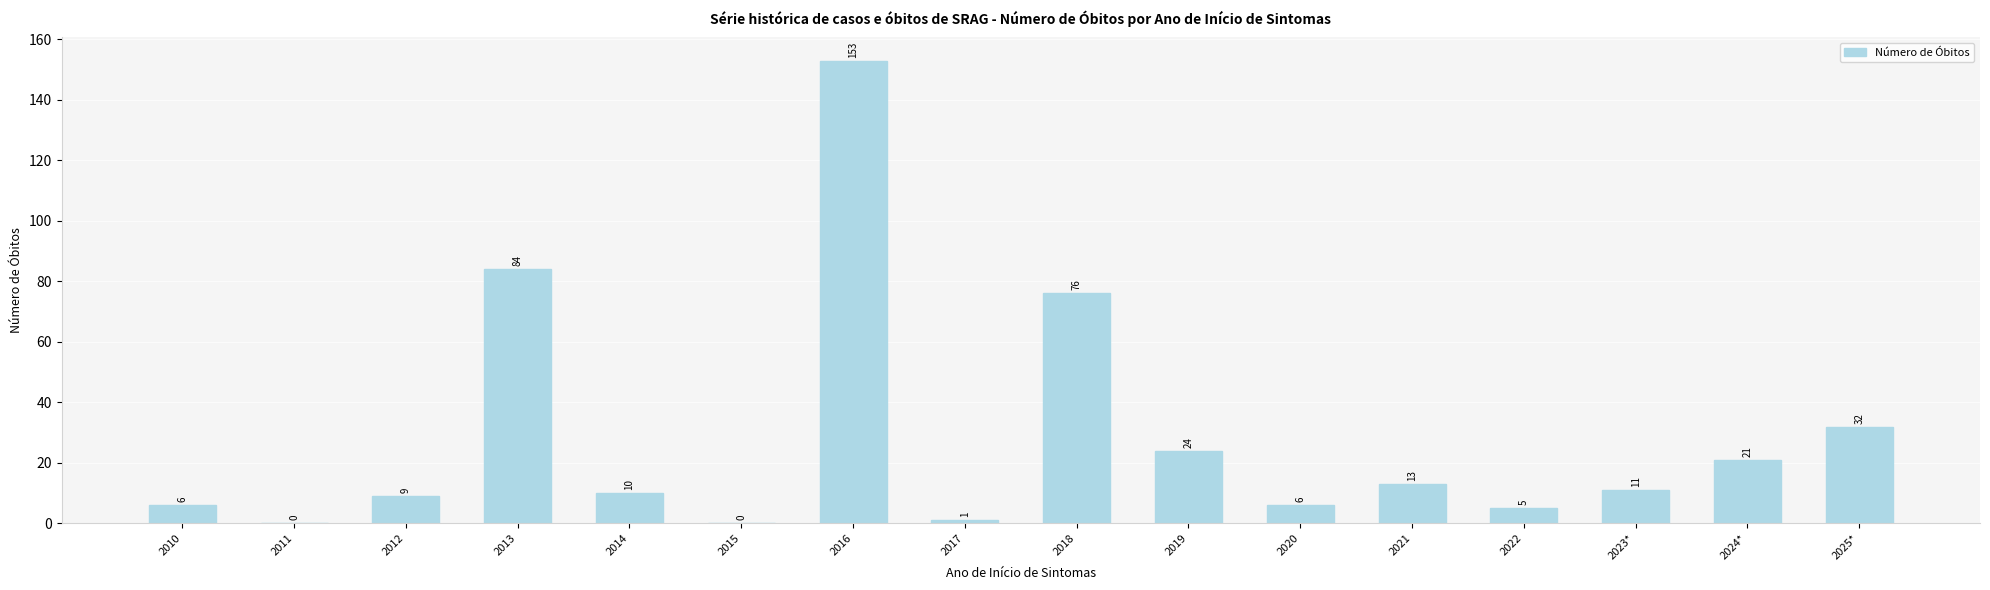

At which label is the value closest to 76?

2018